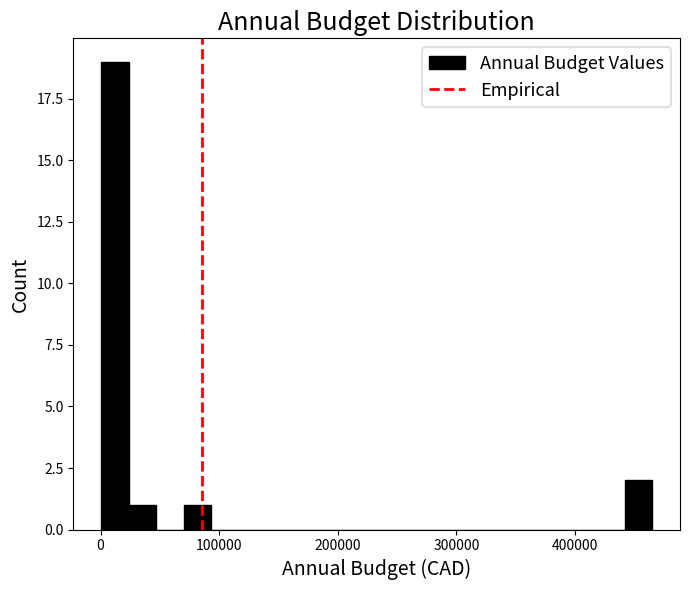

Around what value on the x-axis is the tallest bar? Give the approximate position of its centre, as read against the axis.

10000